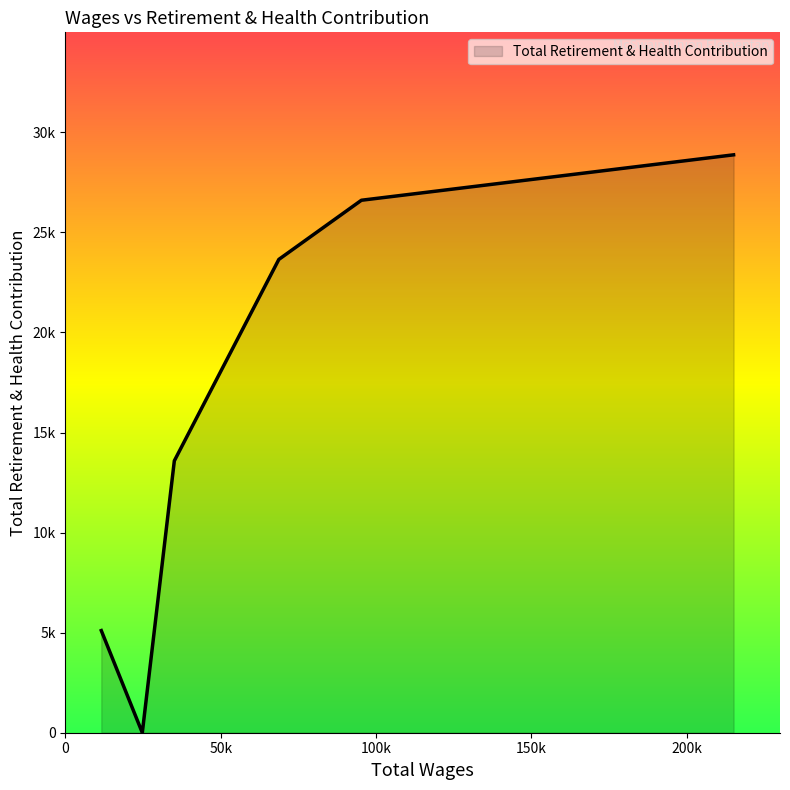

Does the chart display data point markers on the line(s)?

No